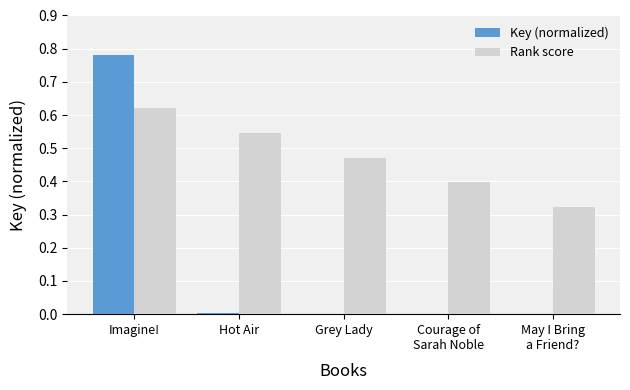

What is the sum of all Rank score values?

2.4